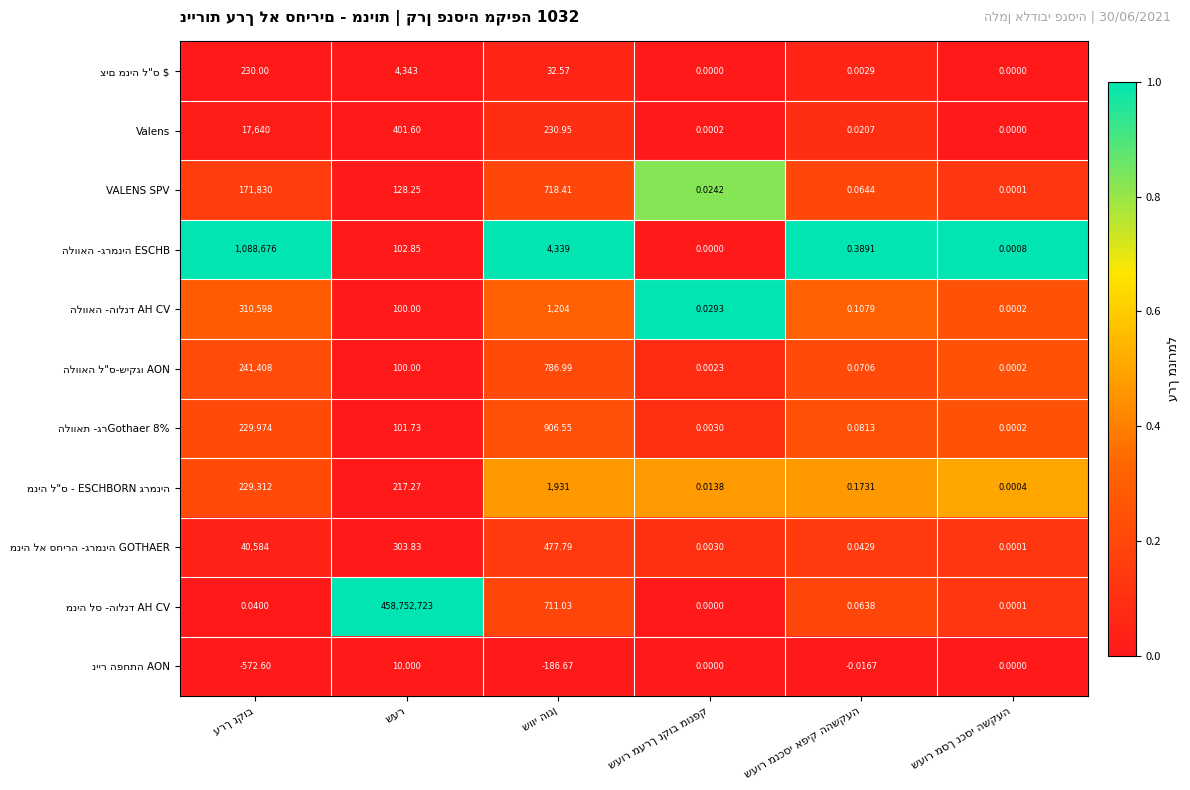

Is the value of מניה לא סחירה -גרמניה GOTHAER at שעור מערך נקוב מונפק greater than the value of מניה לס -הולנד AH CV at שווי הוגן?

No